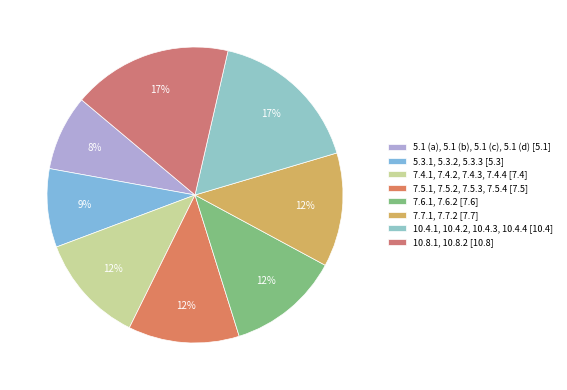

Which slice is the largest?

10.8.1, 10.8.2